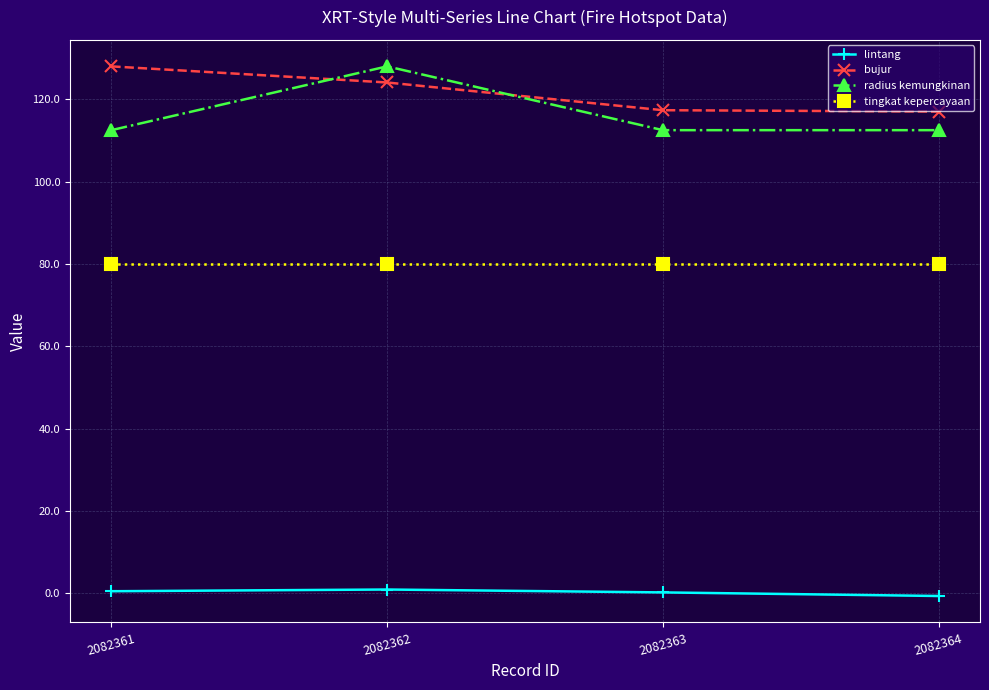

True or false: lintang and tingkat kepercayaan intersect in this chart.

False